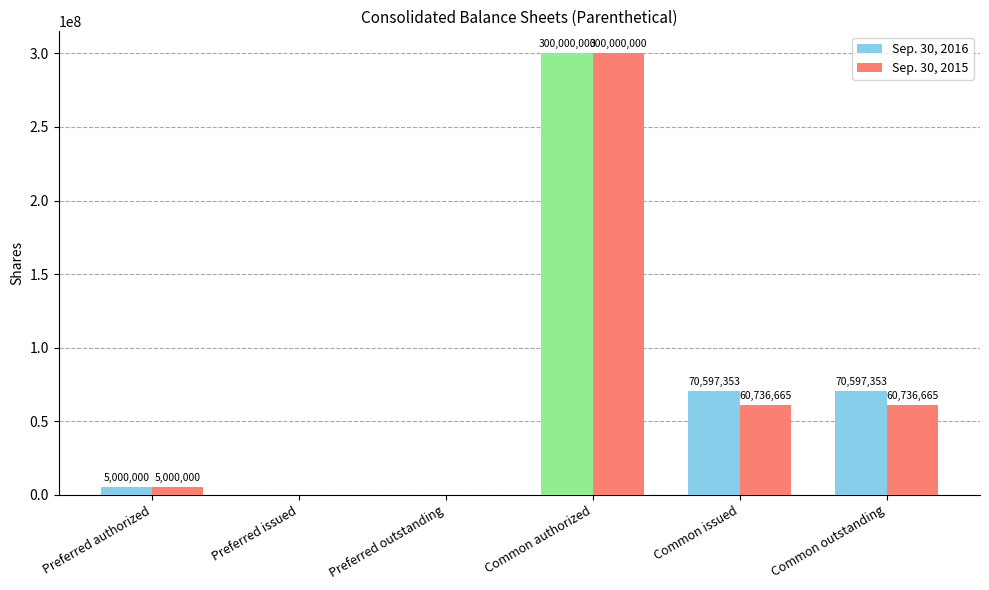

What is the total value across all series at Preferred authorized?

10000000